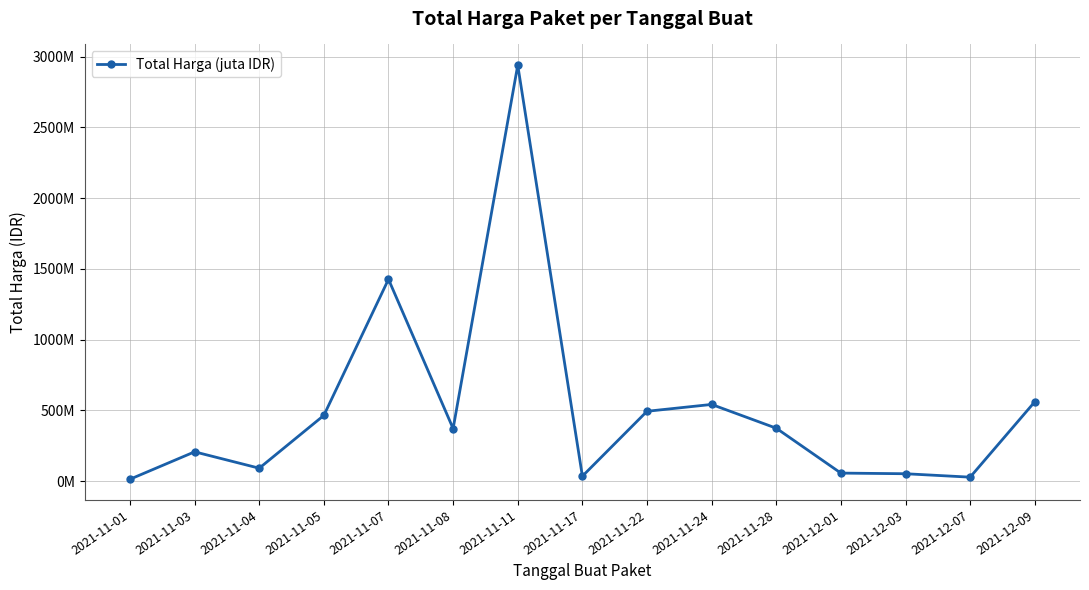

Does the chart have visible grid lines?

Yes